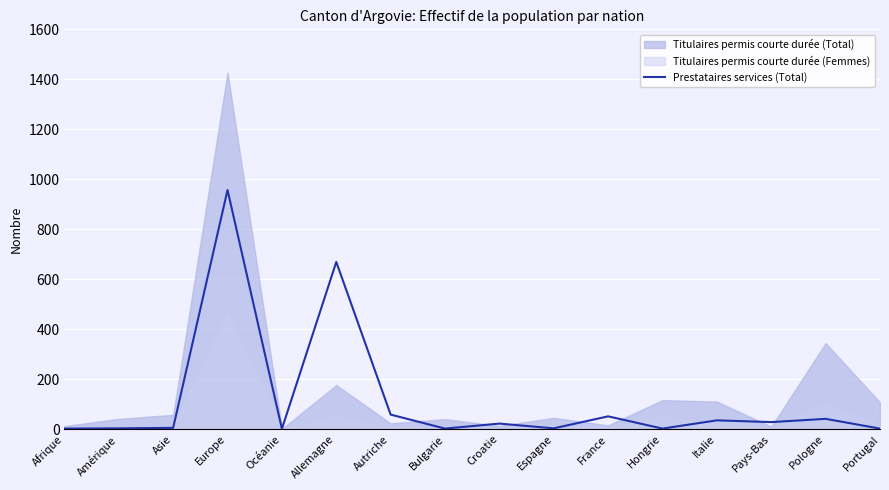

How many lines are shown in the chart?

1